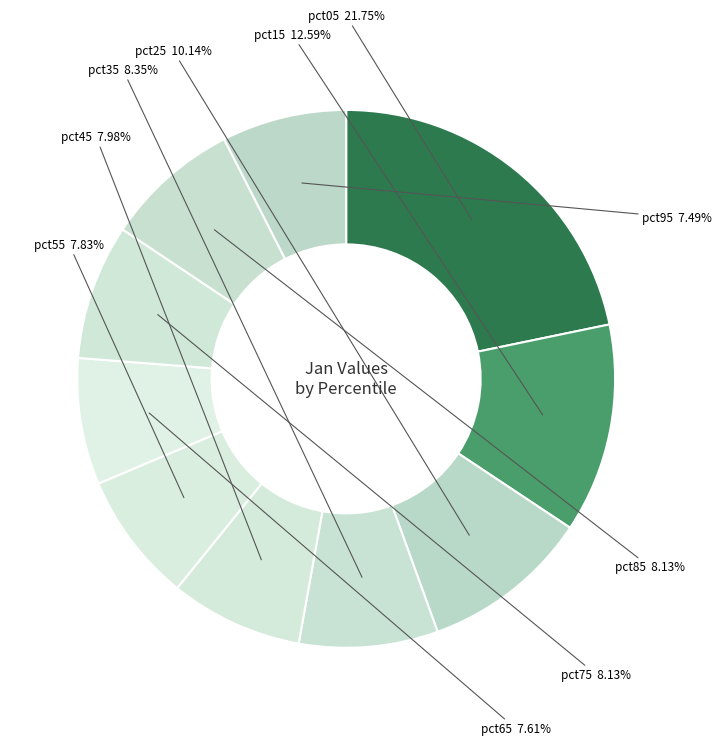

Count the number of slices in the pie.

10